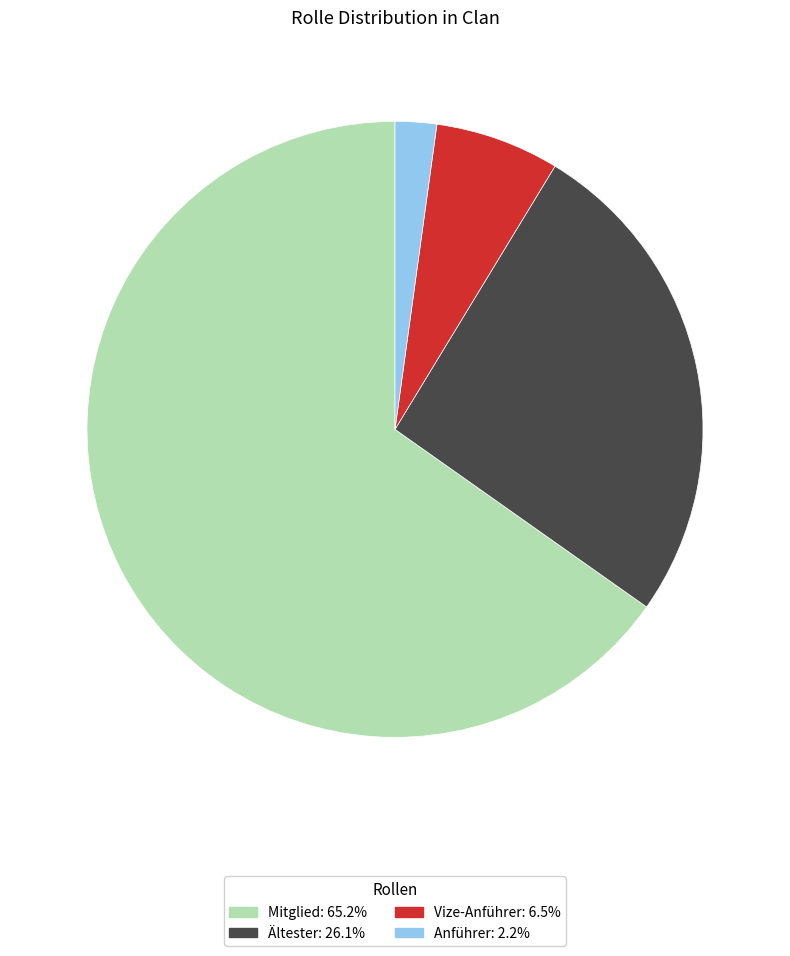

Rank the categories by value from lowest to highest.

Anführer, Vize-Anführer, Ältester, Mitglied